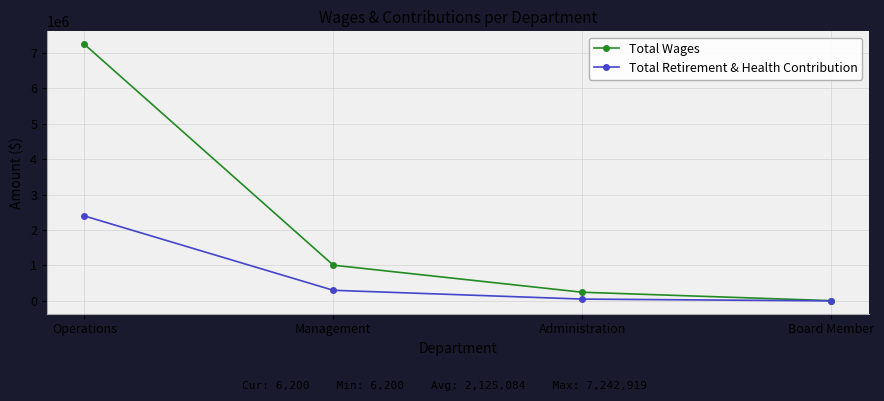

What is the difference between the Total Retirement & Health Contribution values at Operations and Board Member?

2396956